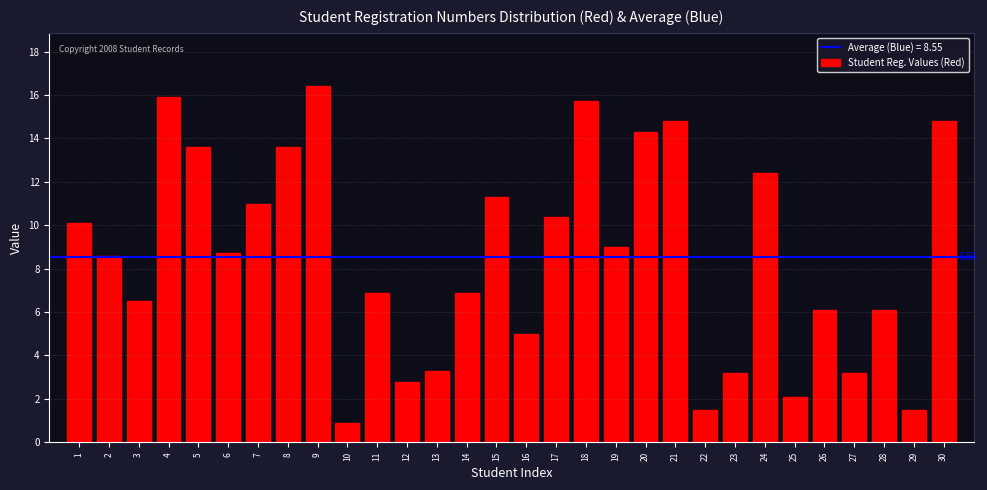

What is the ratio of the value at 29 to the value at 27?

0.5